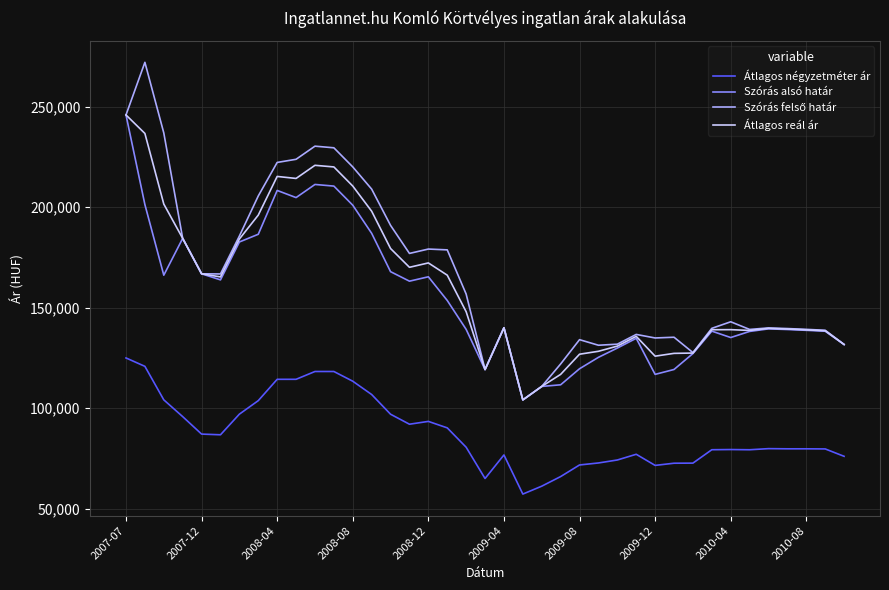

What is the greatest value displayed?

271957